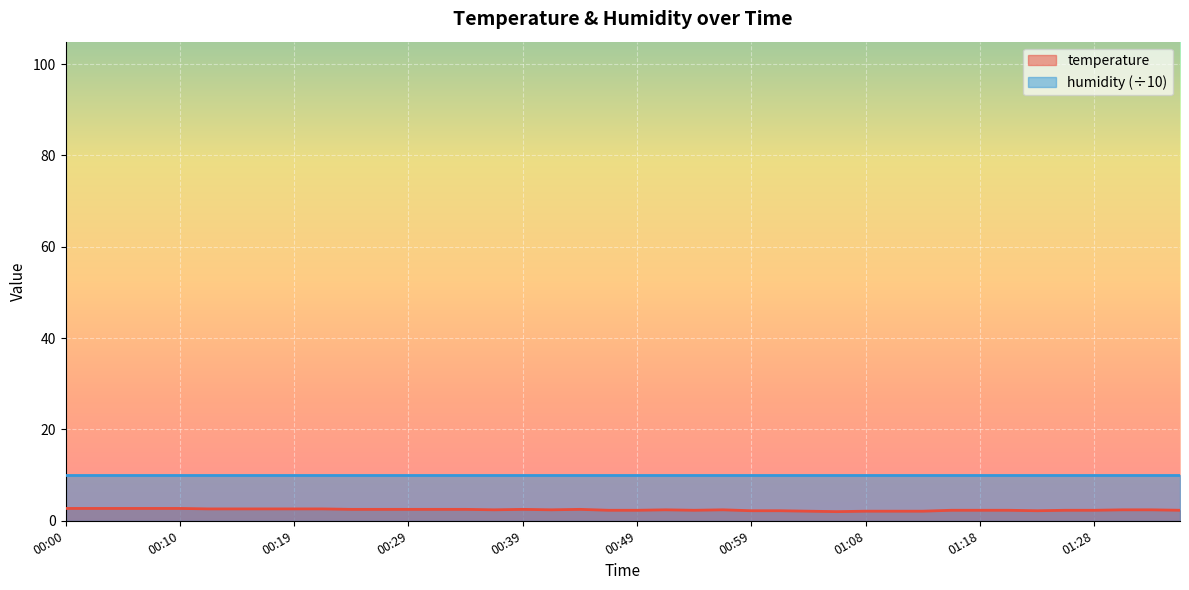

List the labels in order of value, smallest first.

01:06, 01:03, 01:08, 01:11, 01:13, 00:59, 01:01, 01:23, 00:46, 00:49, 00:54, 01:16, 01:18, 01:21, 01:26, 01:28, 01:36, 00:36, 00:41, 00:51, 00:56, 01:31, 01:33, 00:24, 00:27, 00:29, 00:32, 00:34, 00:39, 00:44, 00:12, 00:14, 00:17, 00:19, 00:22, 00:00, 00:02, 00:05, 00:07, 00:10